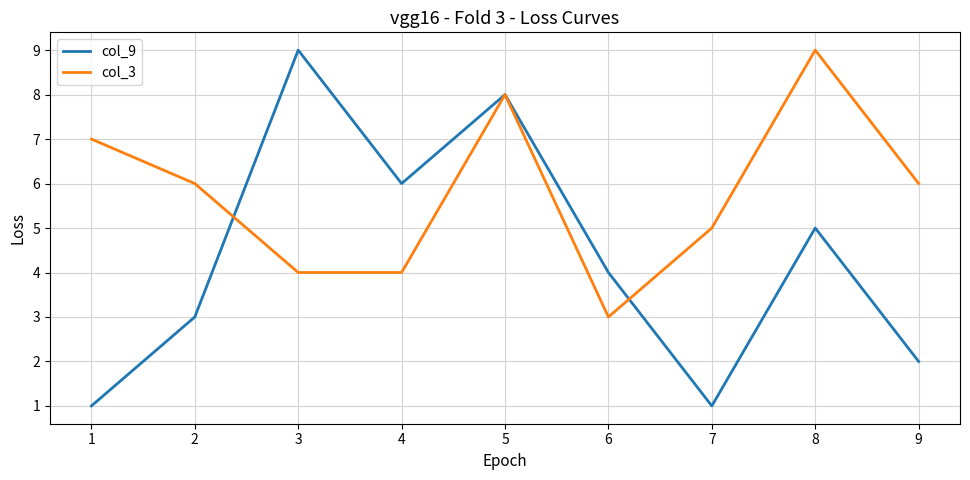

True or false: col_9 has more than 1 points higher than both neighbors.

True